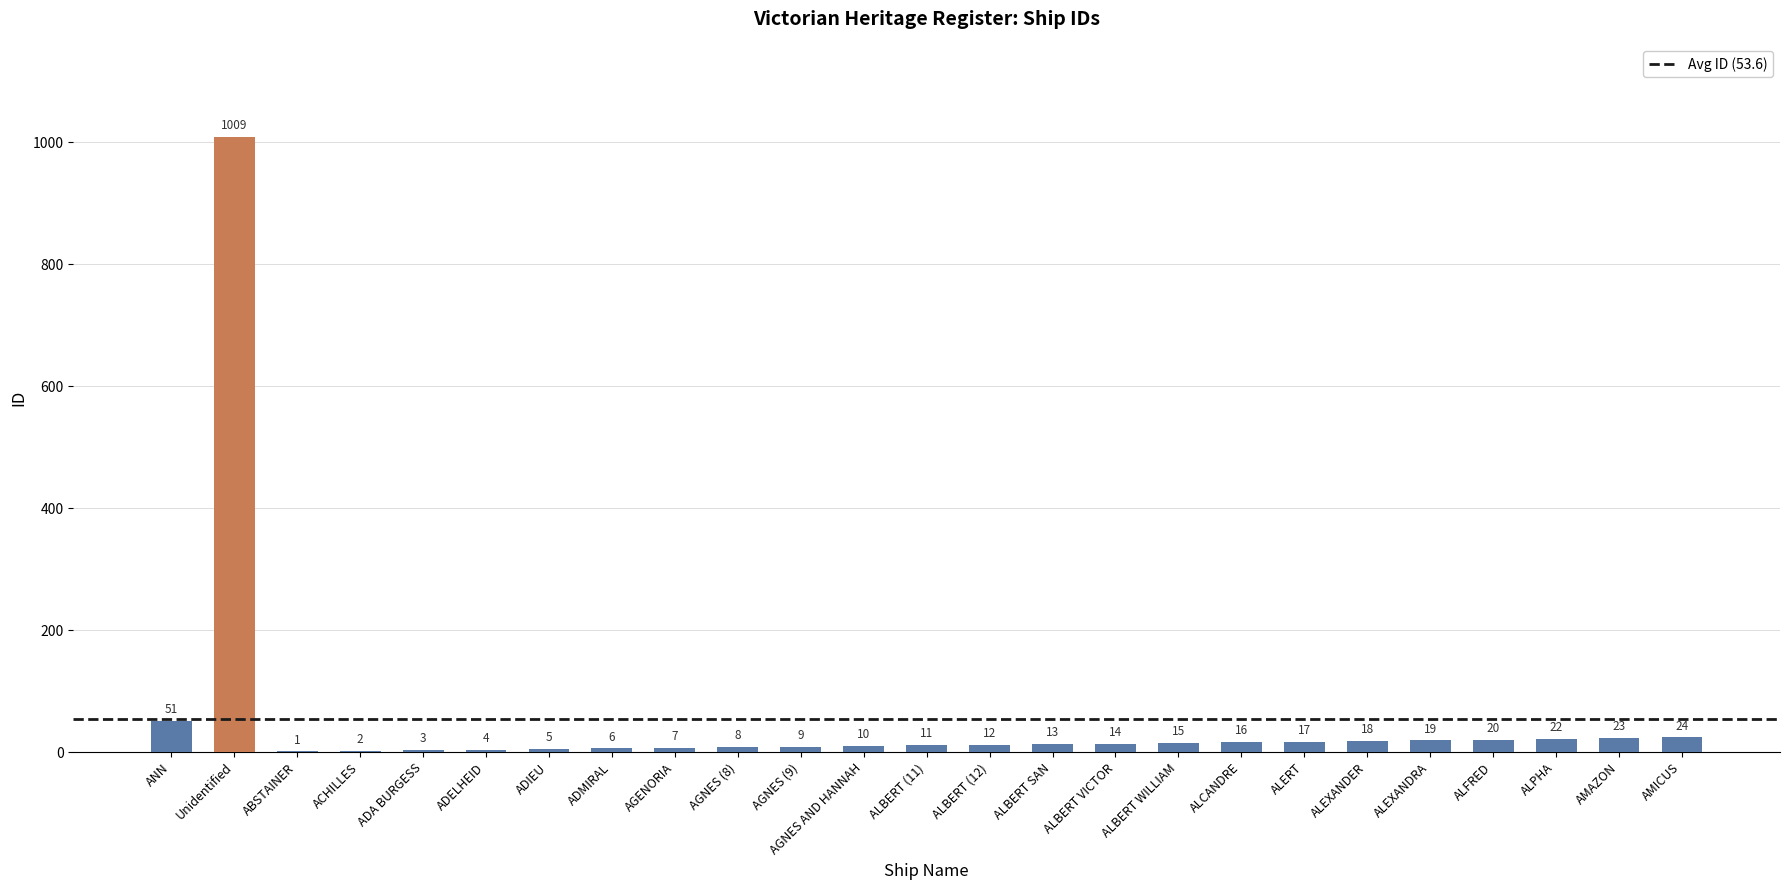

What is the greatest value displayed?

1009